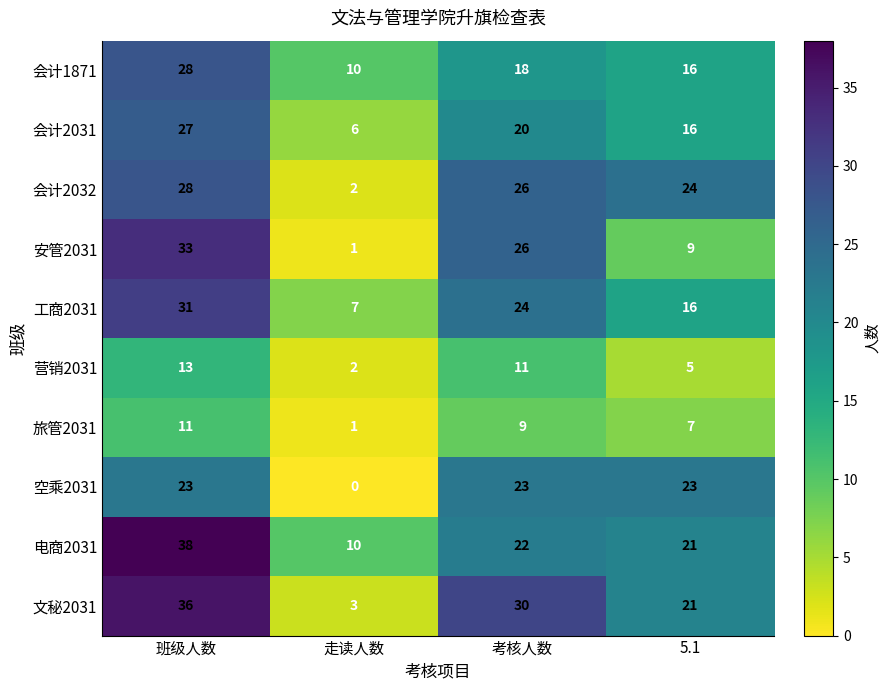

What is the difference between the 营销2031 values at 走读人数 and 班级人数?

11